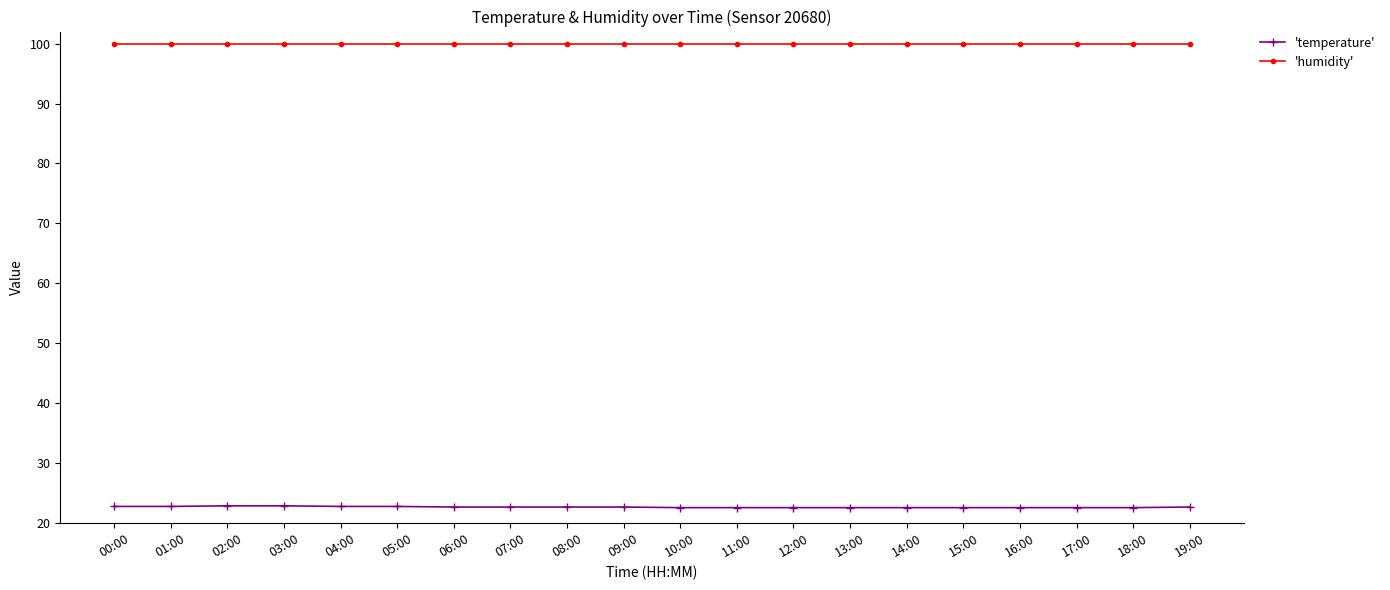

Rank the series by their maximum value, from lowest to highest.

'temperature', 'humidity'